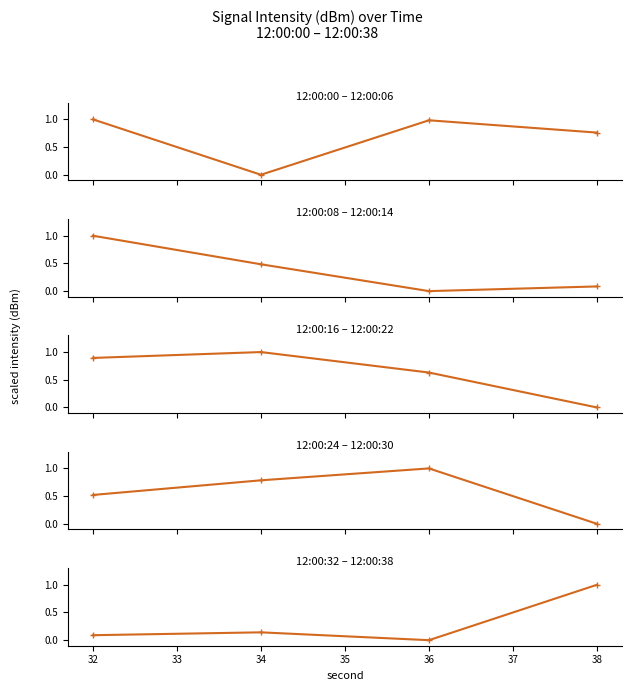

Does the chart have visible grid lines?

No